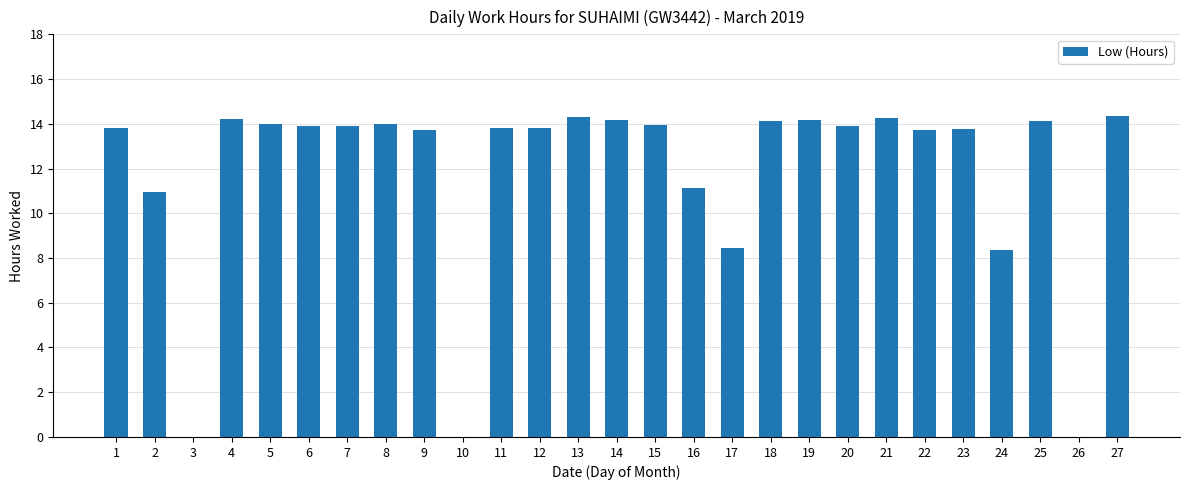

Approximately how many times larger is the value at 7 compared to 19?

1.0